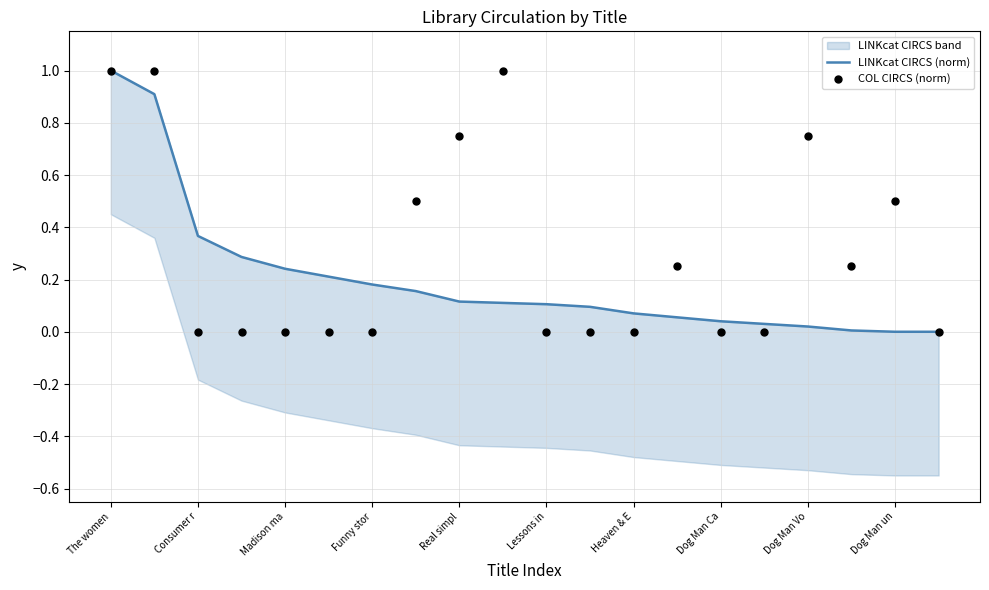

Which series has the widest spread of Y values?

LINKcat CIRCS (norm)